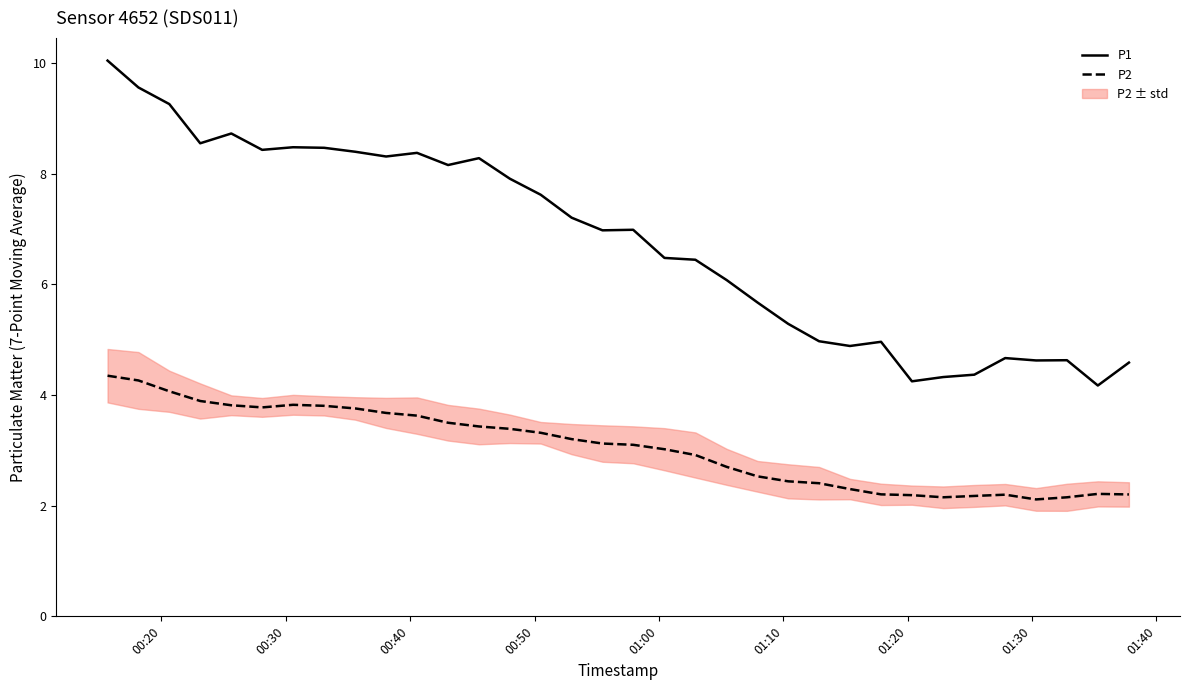

Does the chart display data point markers on the line(s)?

No